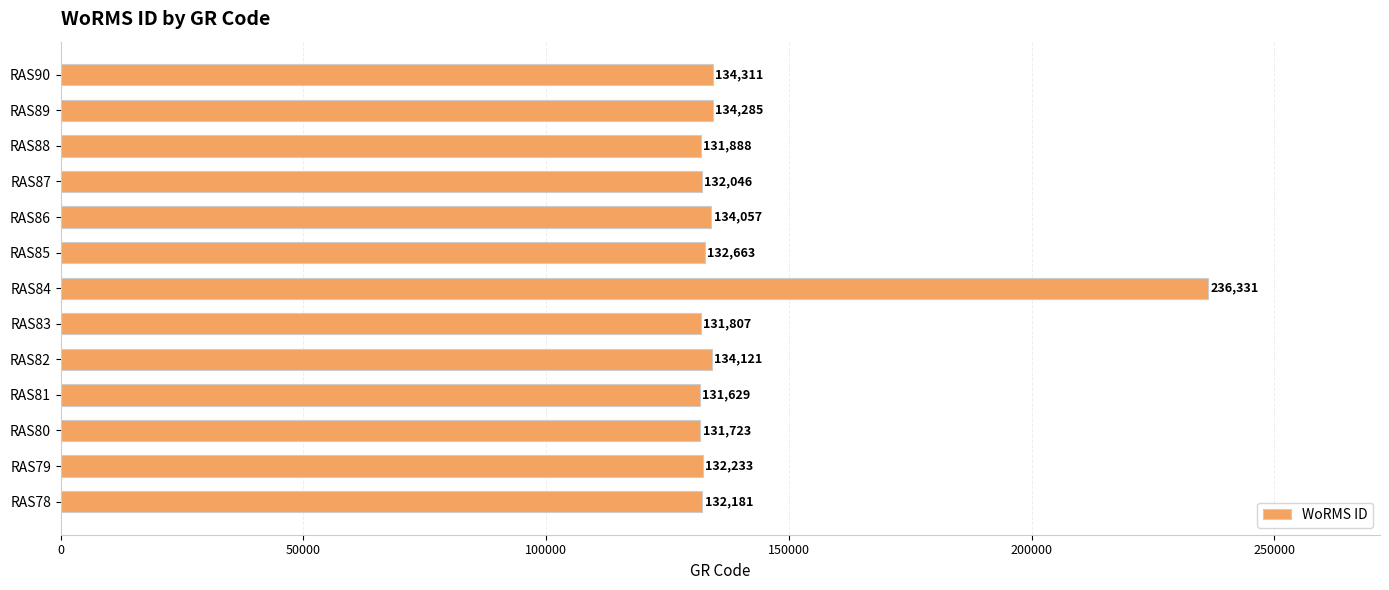

At which category does the chart reach its peak across all series?

RAS84